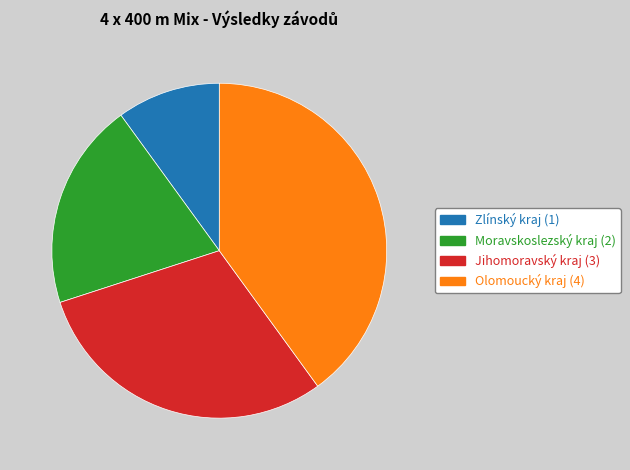

Is it true that Olomoucký kraj (4) is 34% of the pie?

False